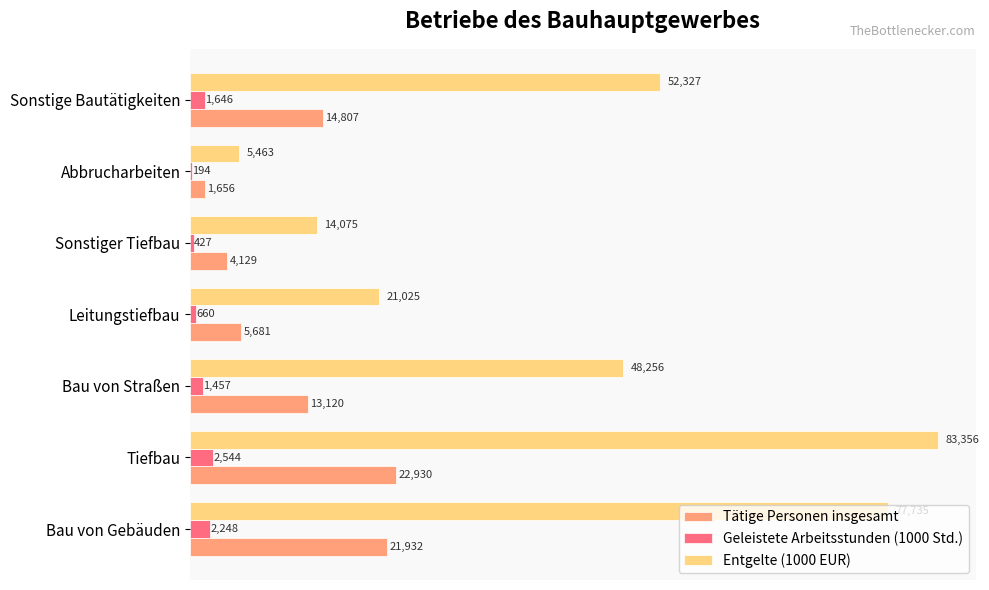

Which series has the largest range (max minus min)?

Entgelte (1000 EUR)